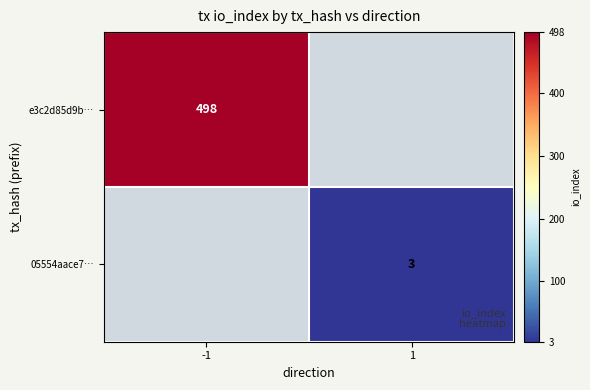

The value of e3c2d85d9b… at -1 is 498. True or false?

True